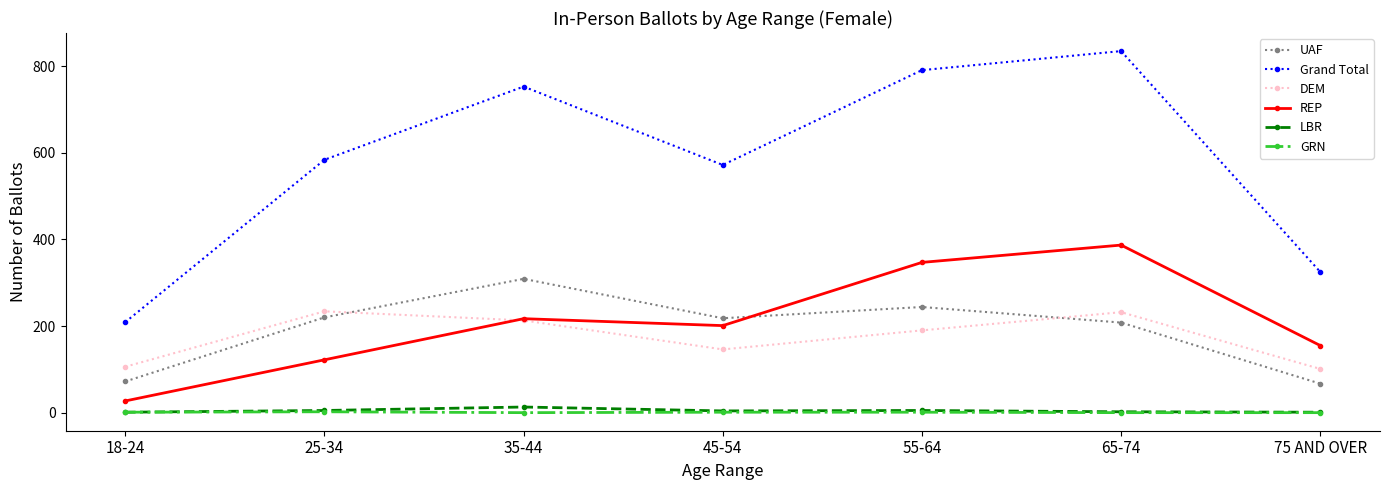

Between 35-44 and 65-74, which series saw the biggest shift?

REP